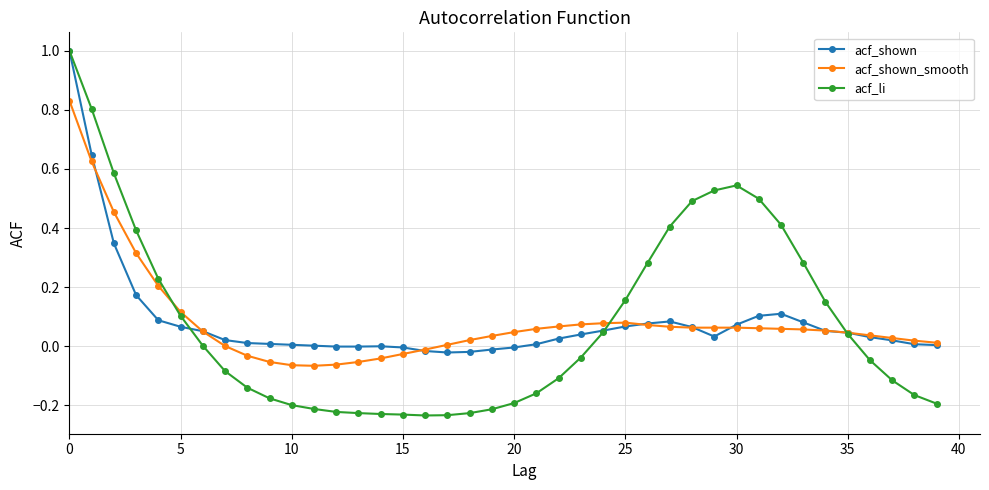

Does the chart display data point markers on the line(s)?

Yes